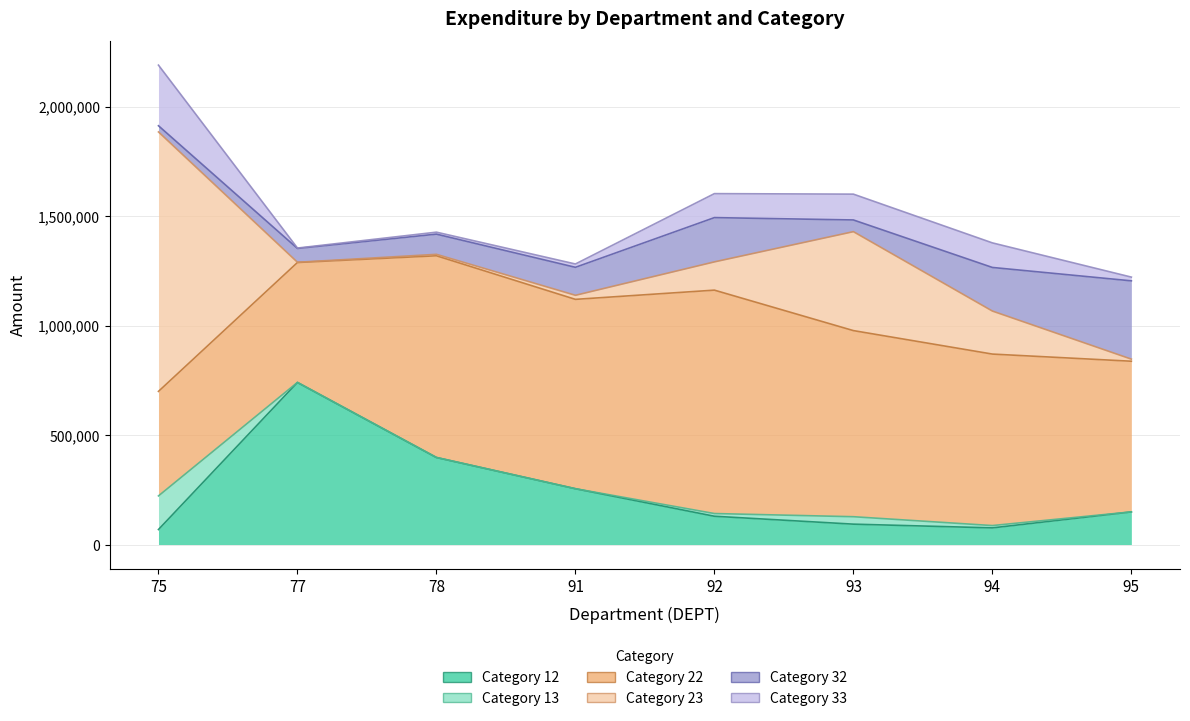

Which series has the widest spread of values?

23